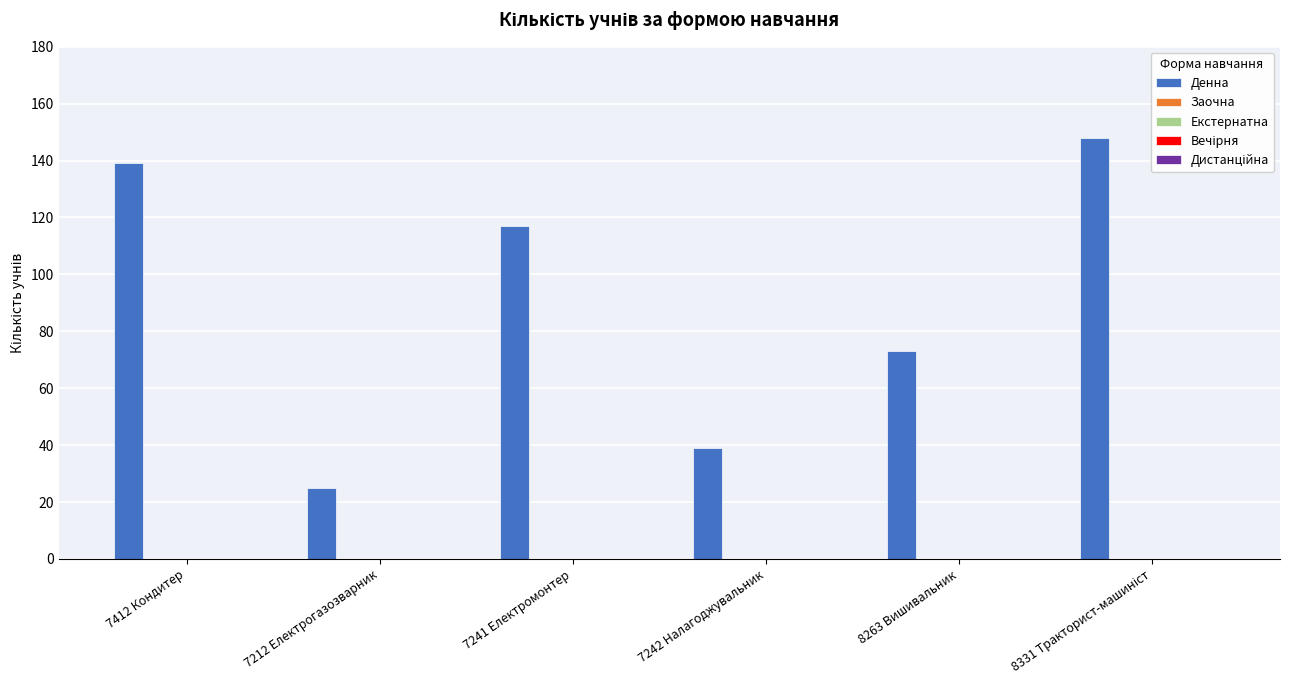

What is the value of the 3rd bar from the left?

117